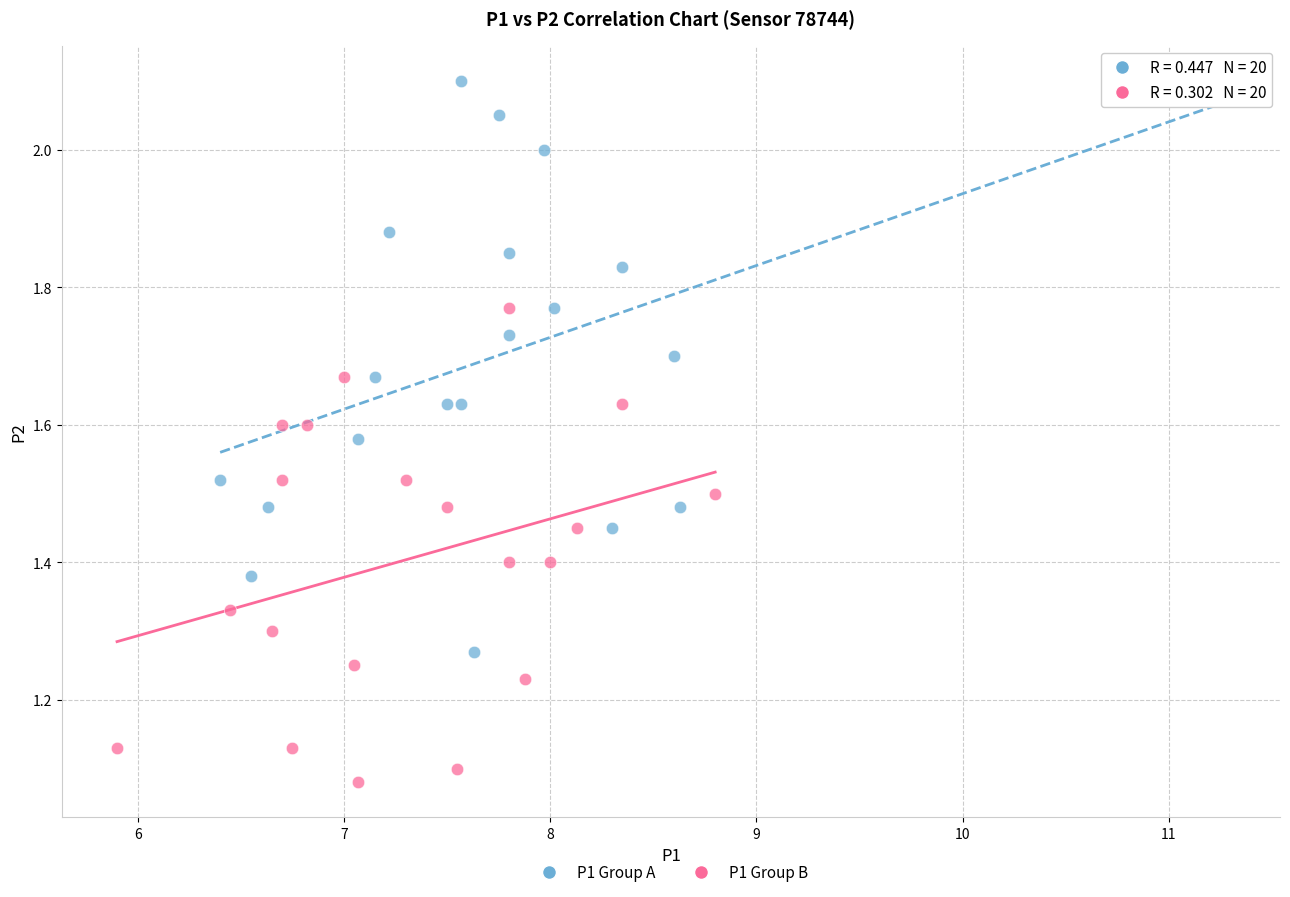

Which series has the largest Y range (max minus min)?

P1 Group A